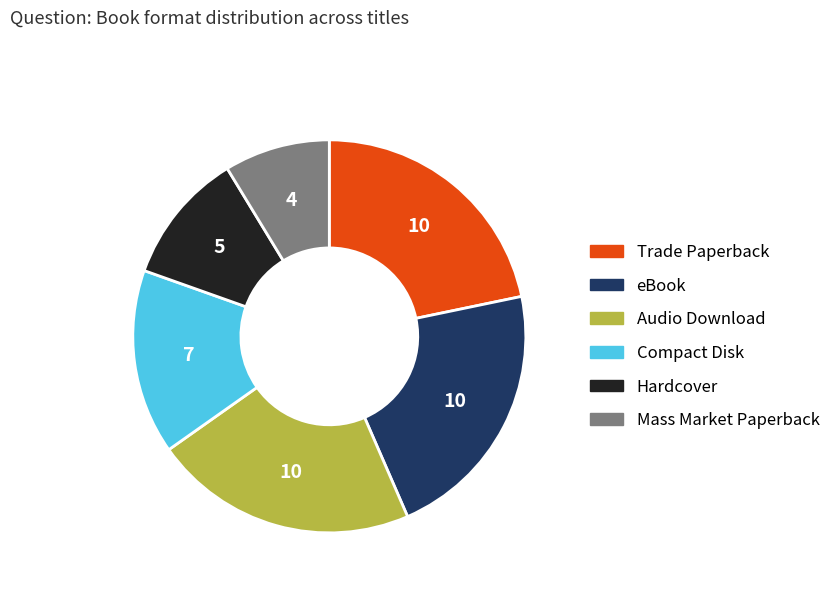

Is the sum of eBook and Trade Paperback greater than half?

No